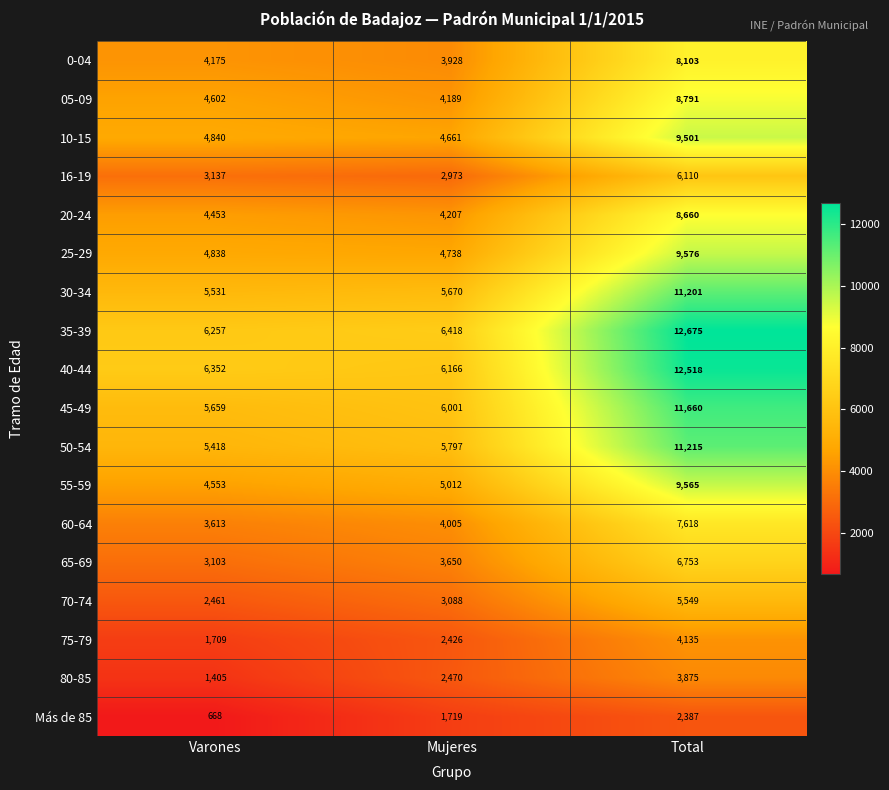

What is the average value of the Más de 85 series?

1591